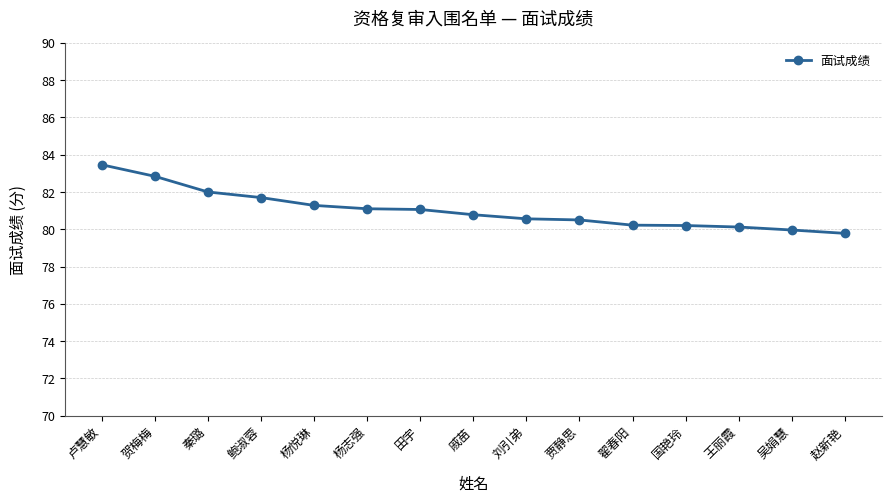

The value at 卢慧敏 is 18.8. True or false?

False